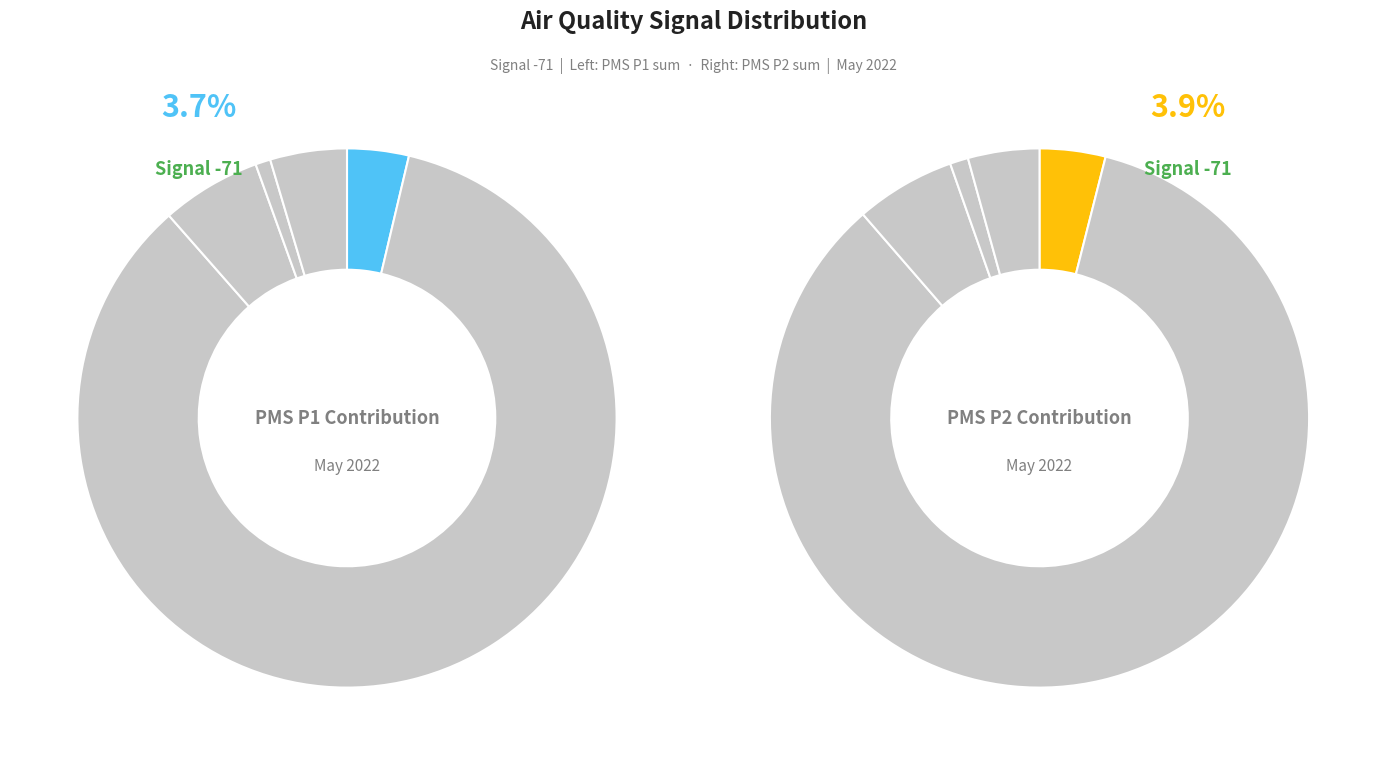

What percentage is the 4 slice, to the nearest percent?

1%